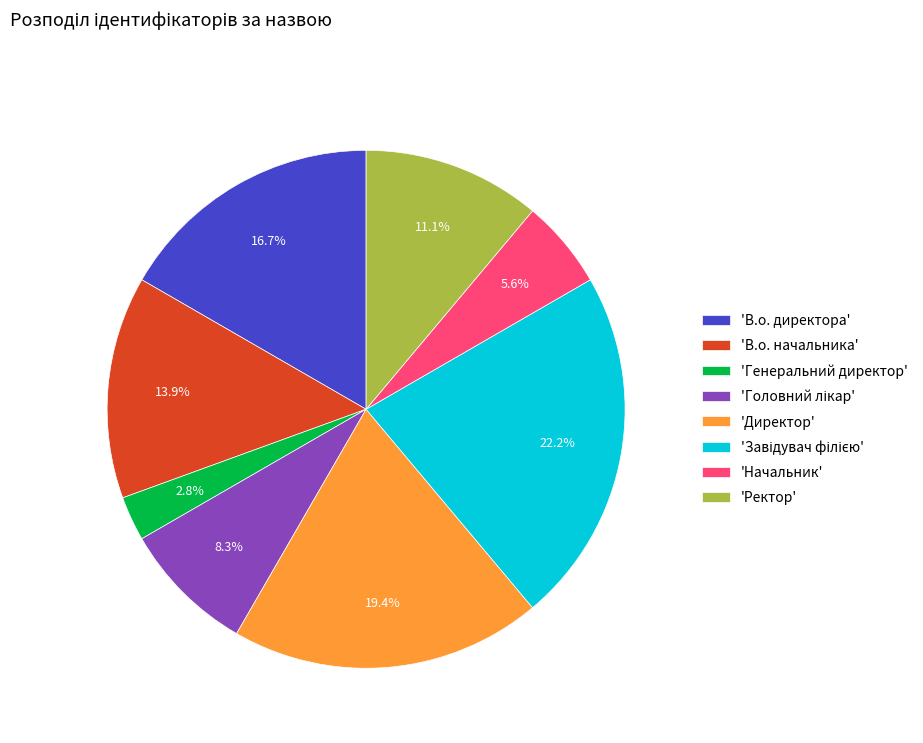

Does any single category account for the majority?

No